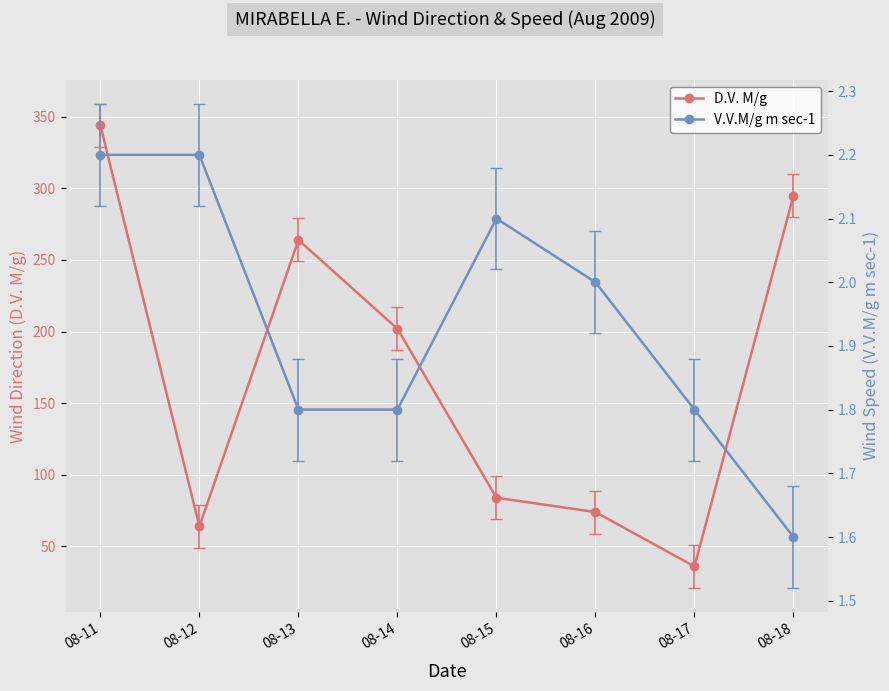

True or false: V.V.M/g m sec-1 and D.V. M/g cross at least once.

False